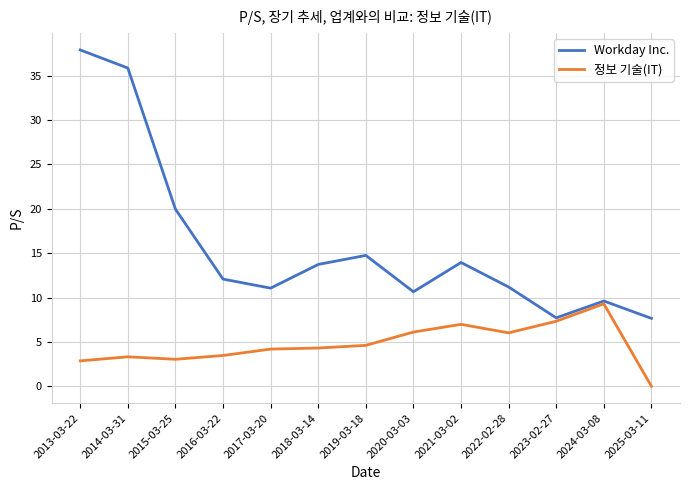

In Workday Inc., how many points are higher than both neighbors (excluding endpoints)?

3